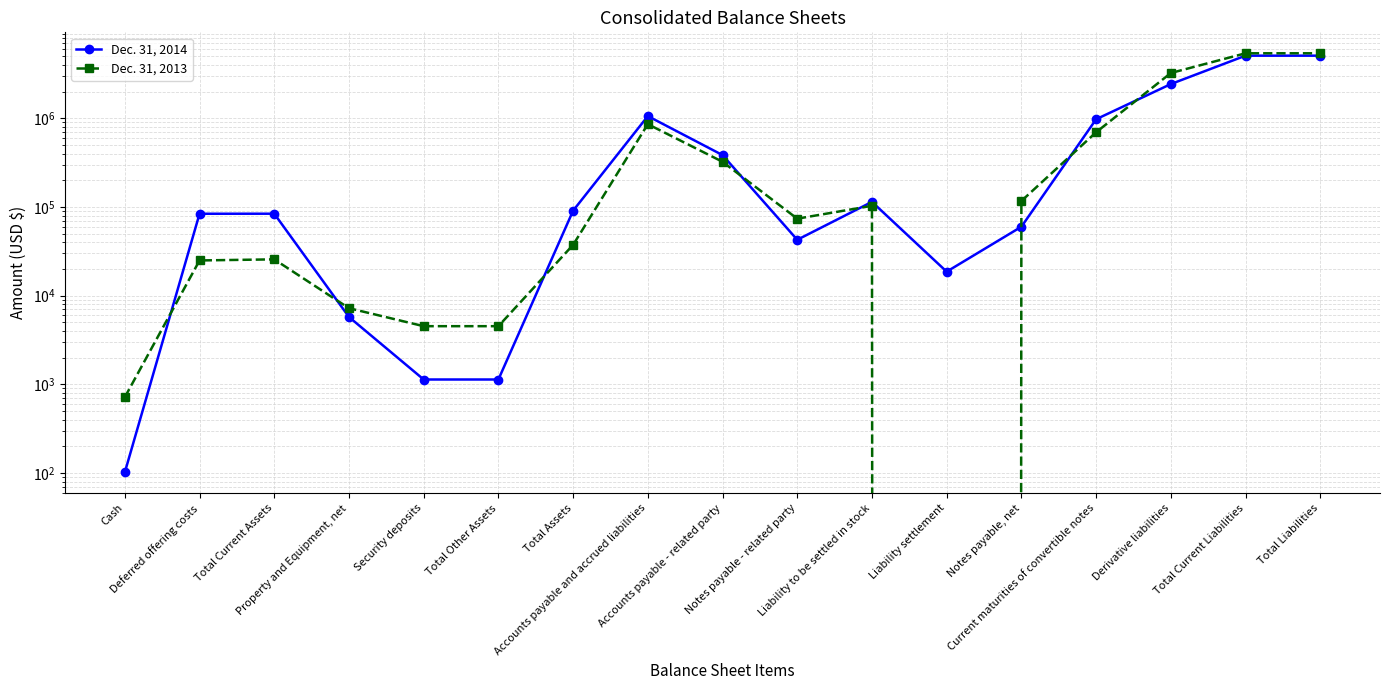

Is this an area chart (filled region under the line)?

No